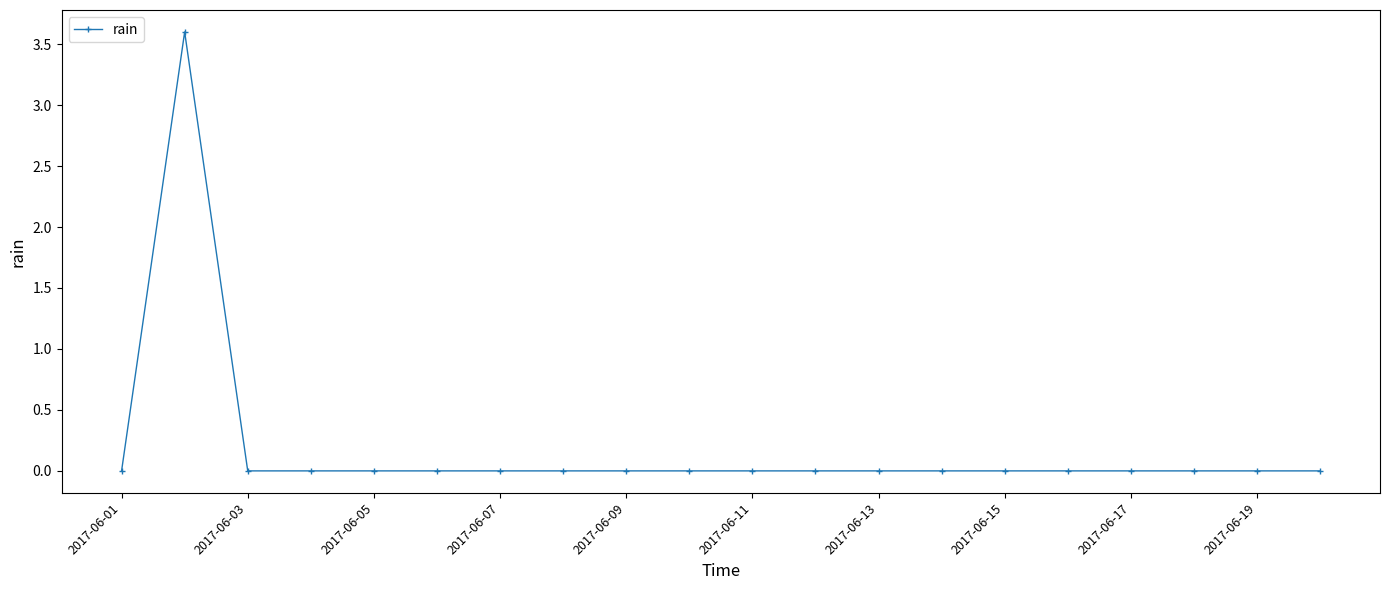

What is the greatest value displayed?

3.6